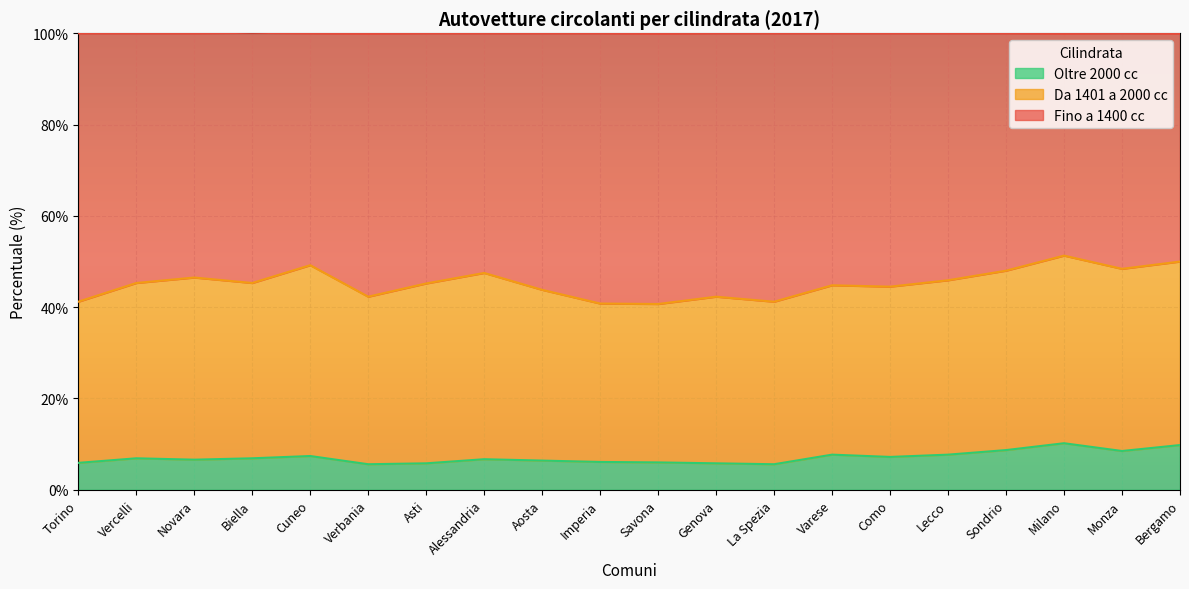

Read the Oltre 2000 cc value at Biella.

6.9